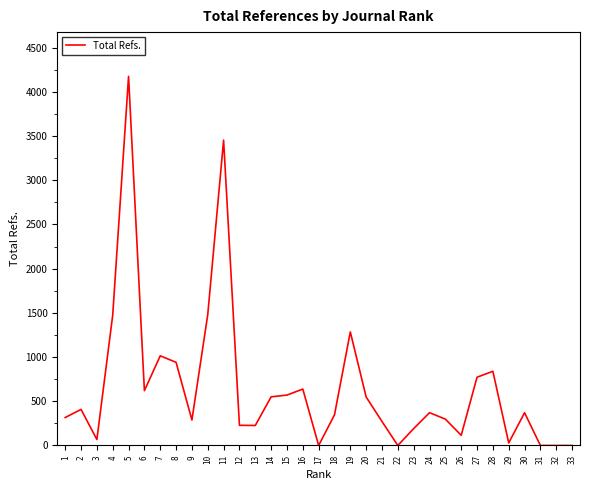

What is the difference between the maximum and minimum values?

4174